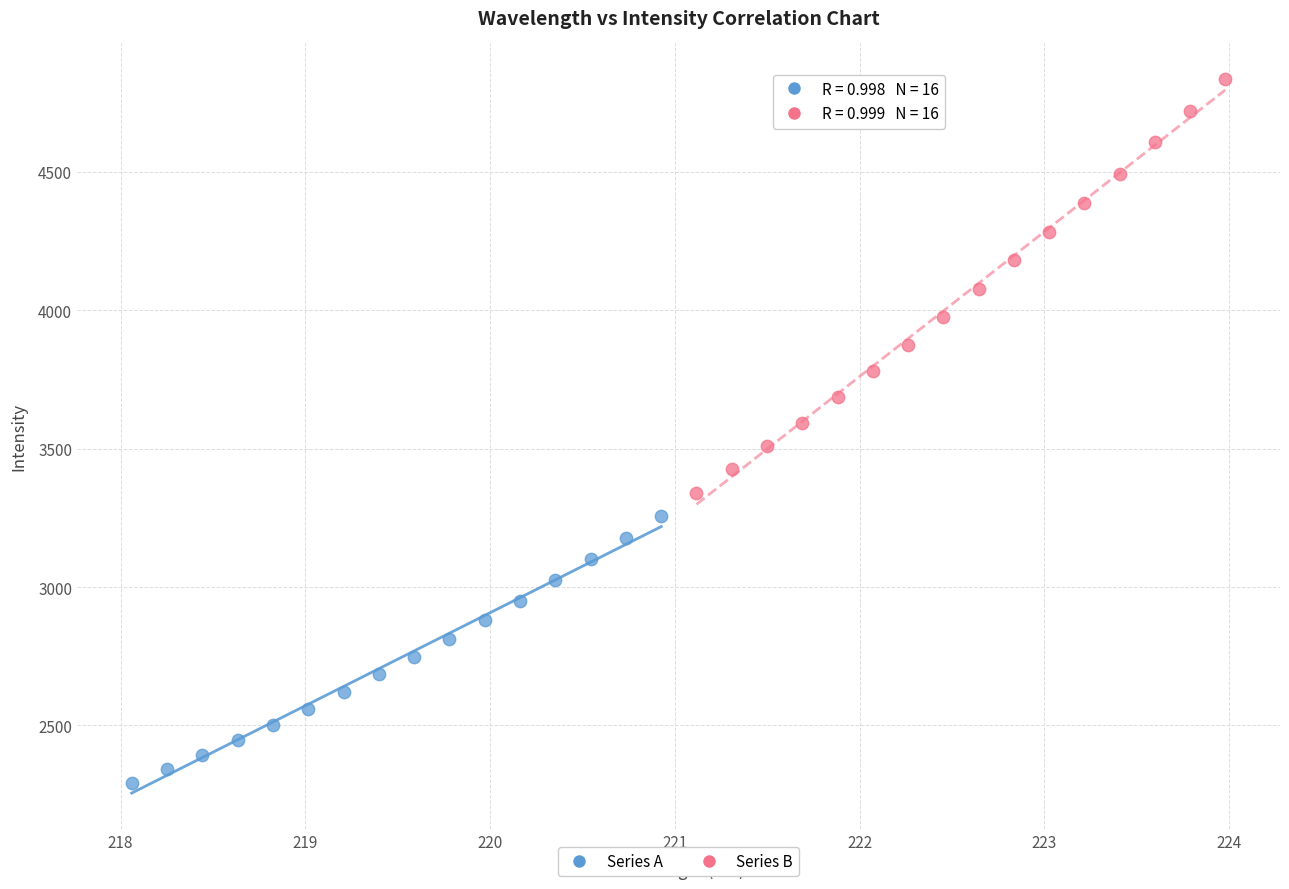

Which series contains the highest Y value?

Series B